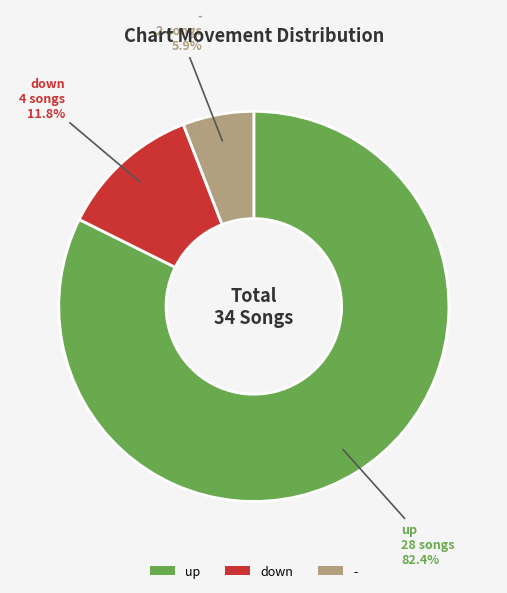

To the nearest percent, what is the combined percentage of up and -?

88%